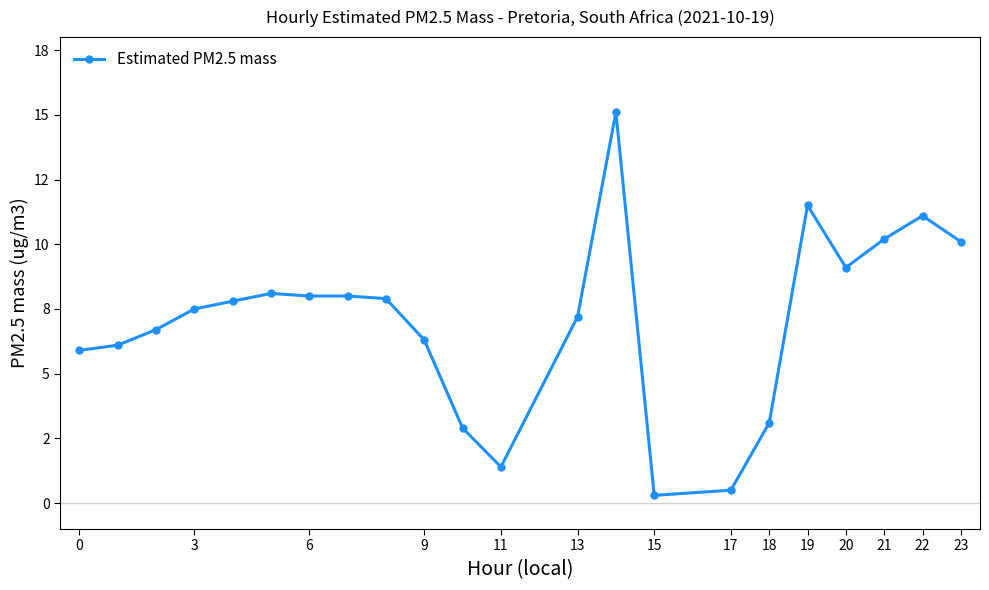

Does the chart display data point markers on the line(s)?

Yes